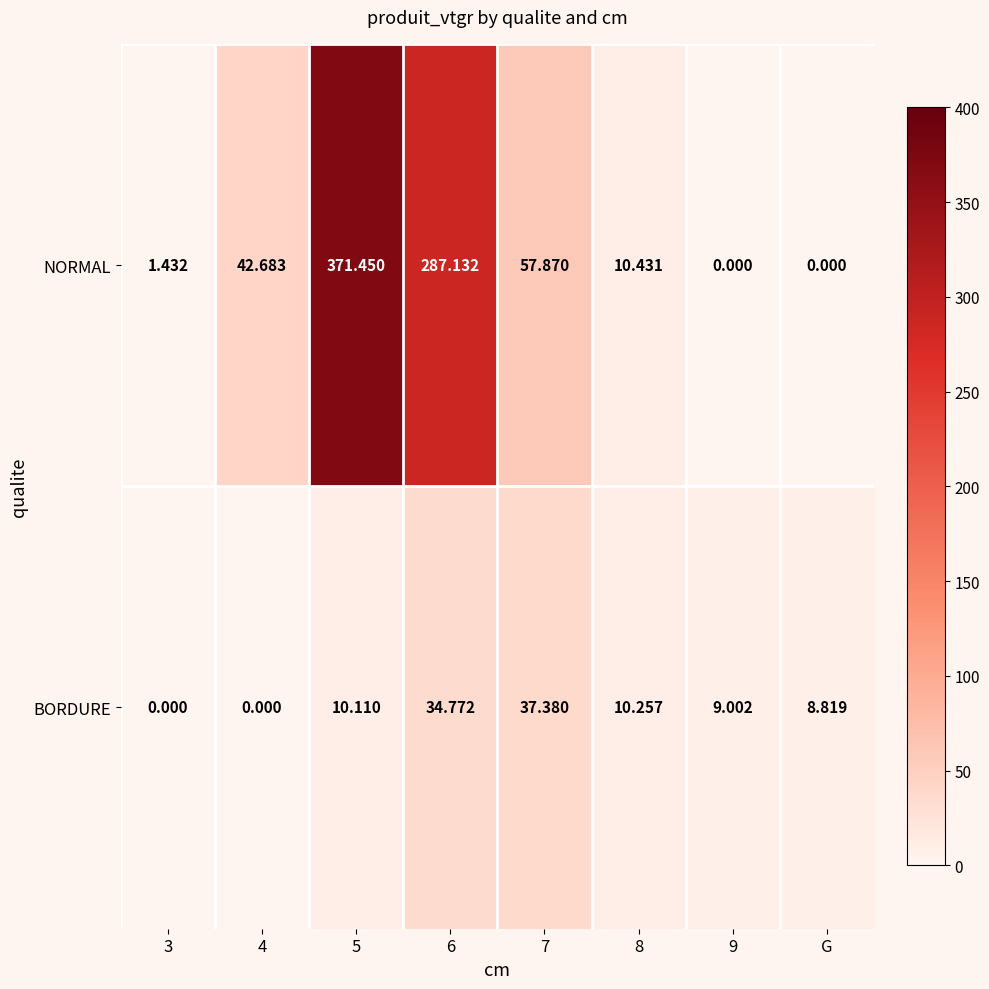

Which series has the largest range (max minus min)?

NORMAL